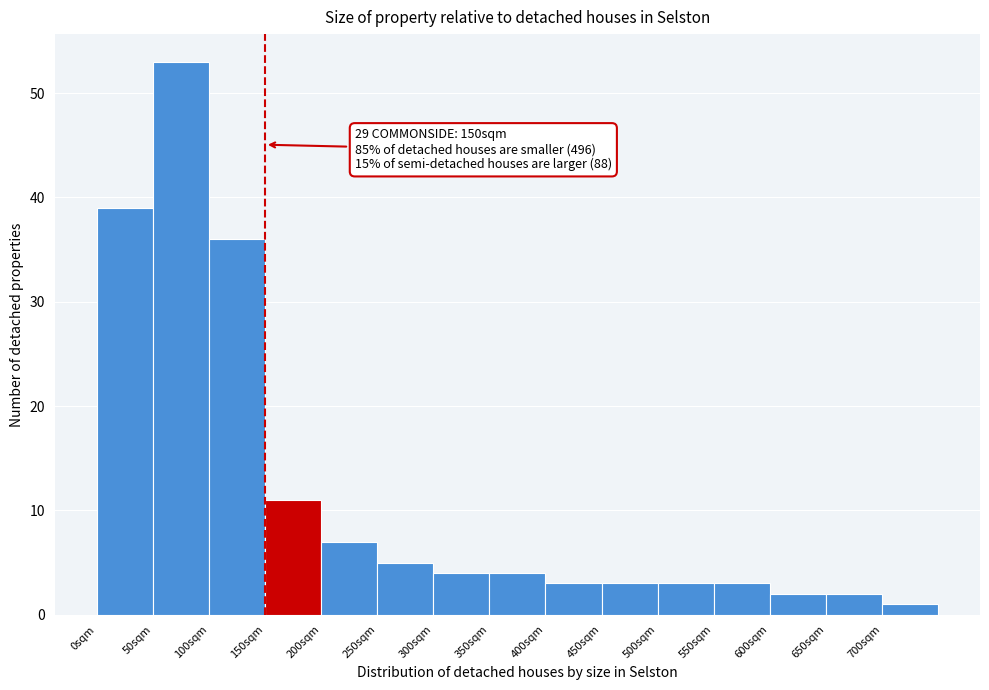

Which range on the x-axis has the tallest bar?

50 to 100